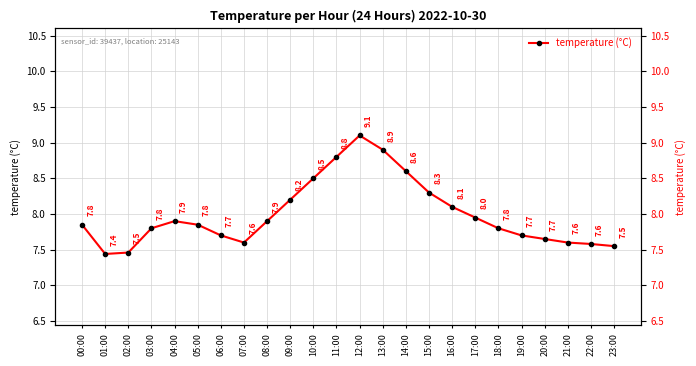

What position from the left is 10:00?

11